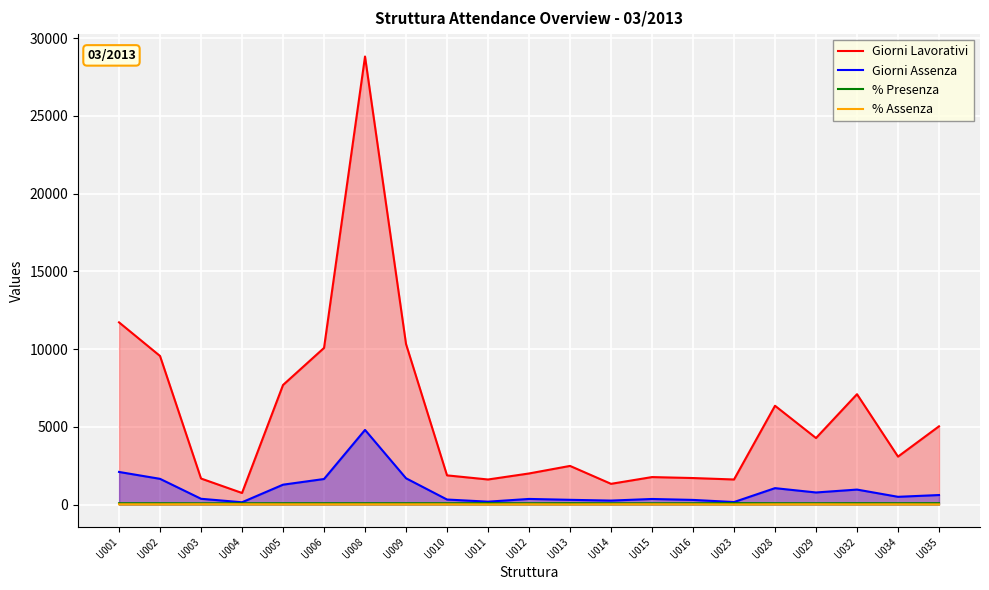

At which category does the chart reach its minimum across all series?

U023